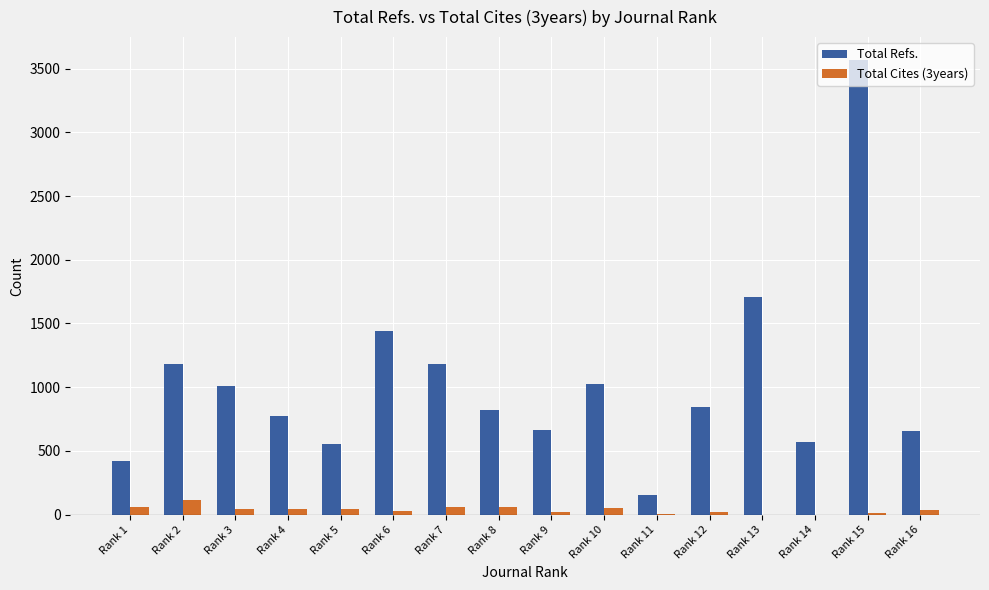

Is the value of Total Refs. at Rank 8 greater than the value of Total Cites (3years) at Rank 11?

Yes